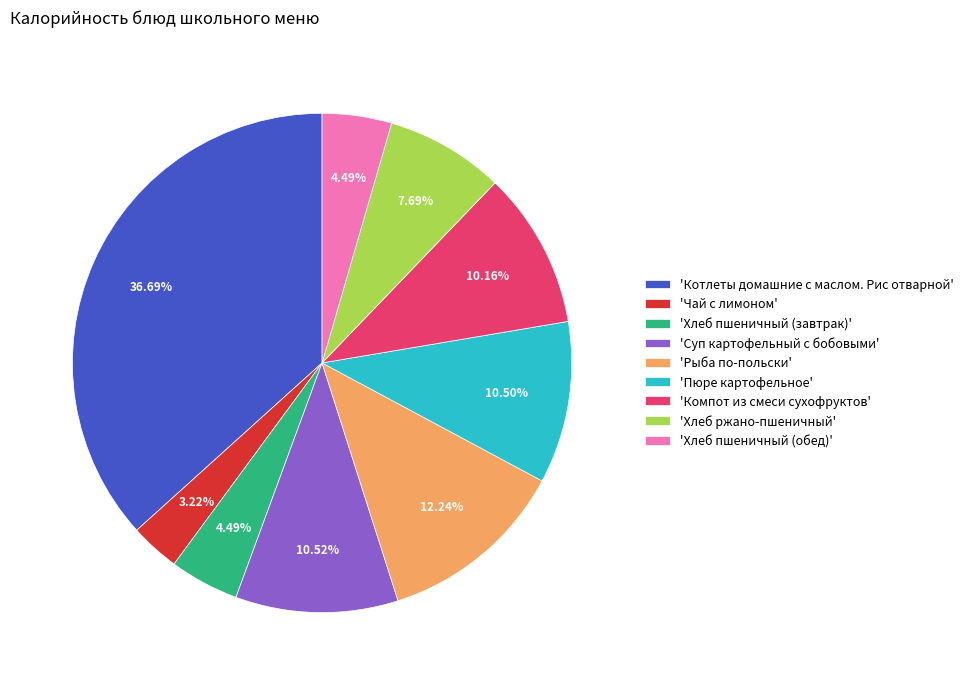

Does 'Чай с лимоном' account for over 50% of the chart?

No